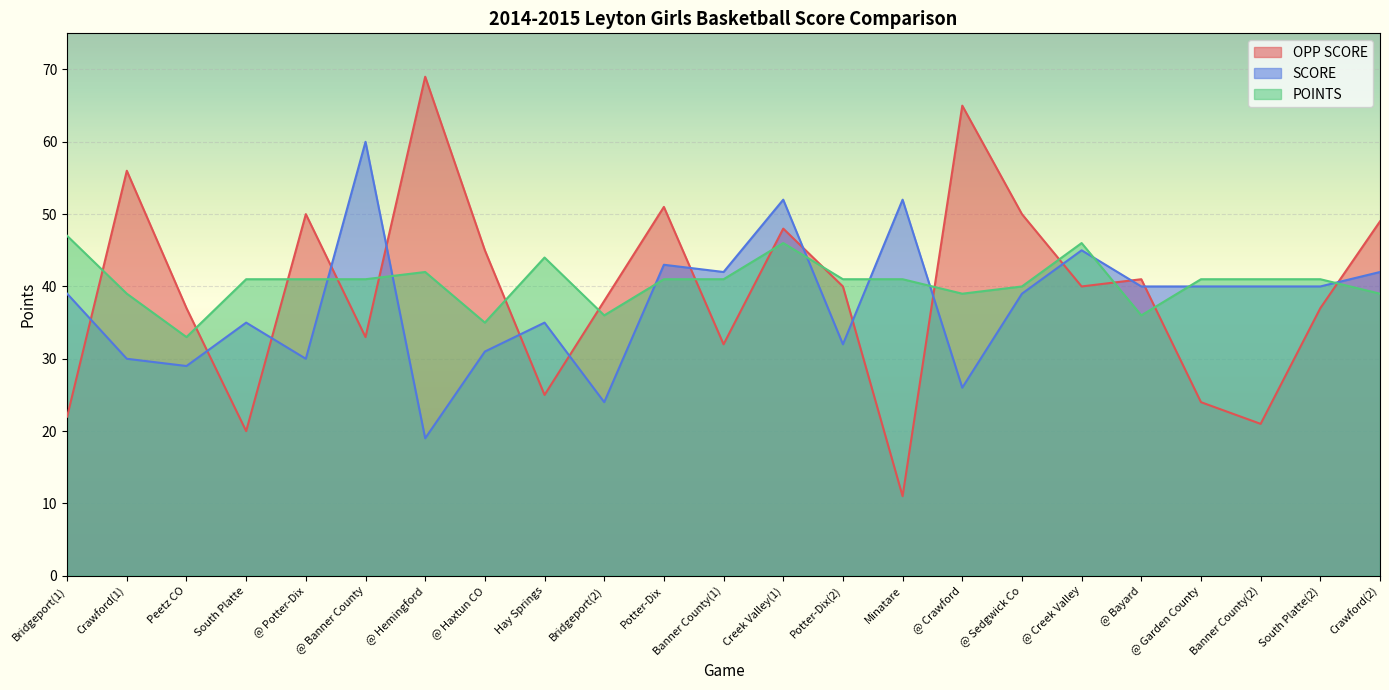

Where is POINTS nearest to the value 40?

@ Sedgwick Co